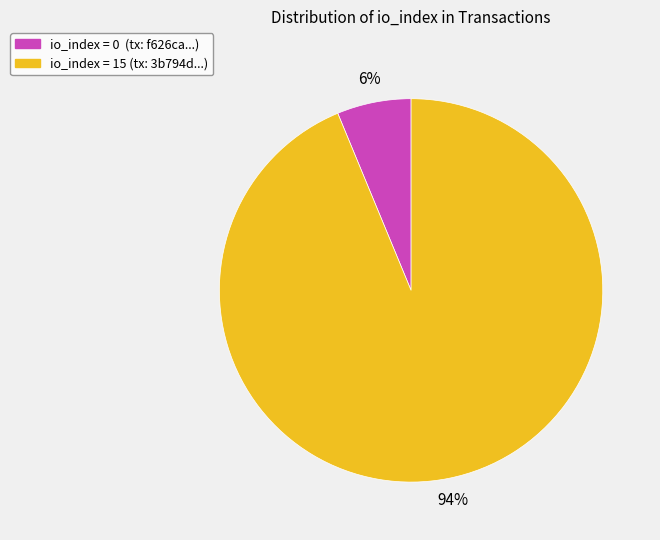

Does any single category account for the majority?

Yes